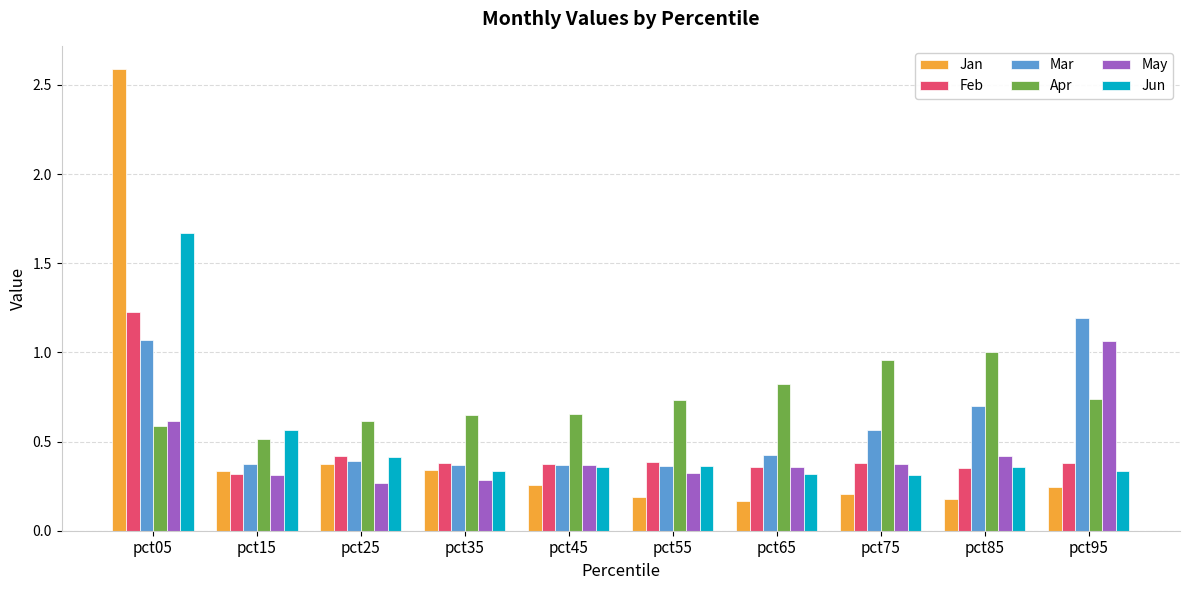

How many bars are there in total?

60